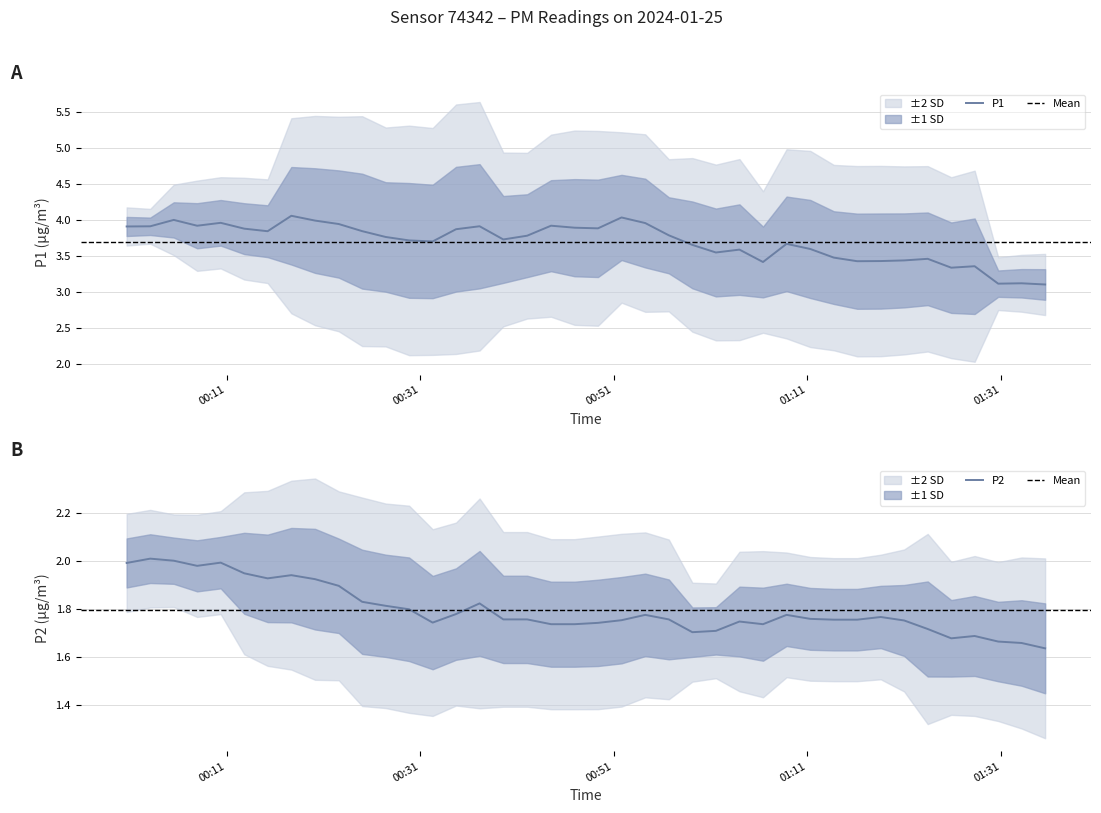

At 15, list the series in order from smallest to largest.

P2, P1